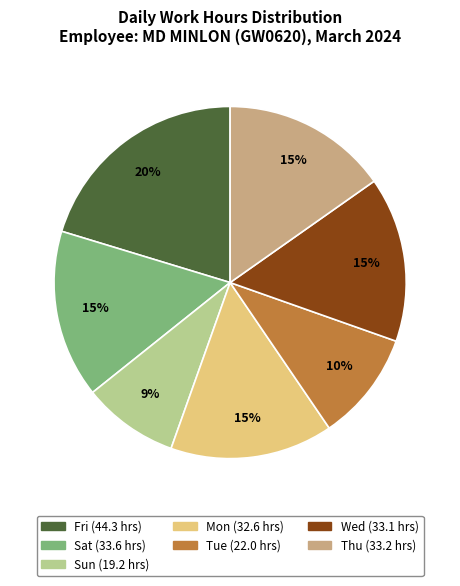

Is there a majority slice in this chart?

No